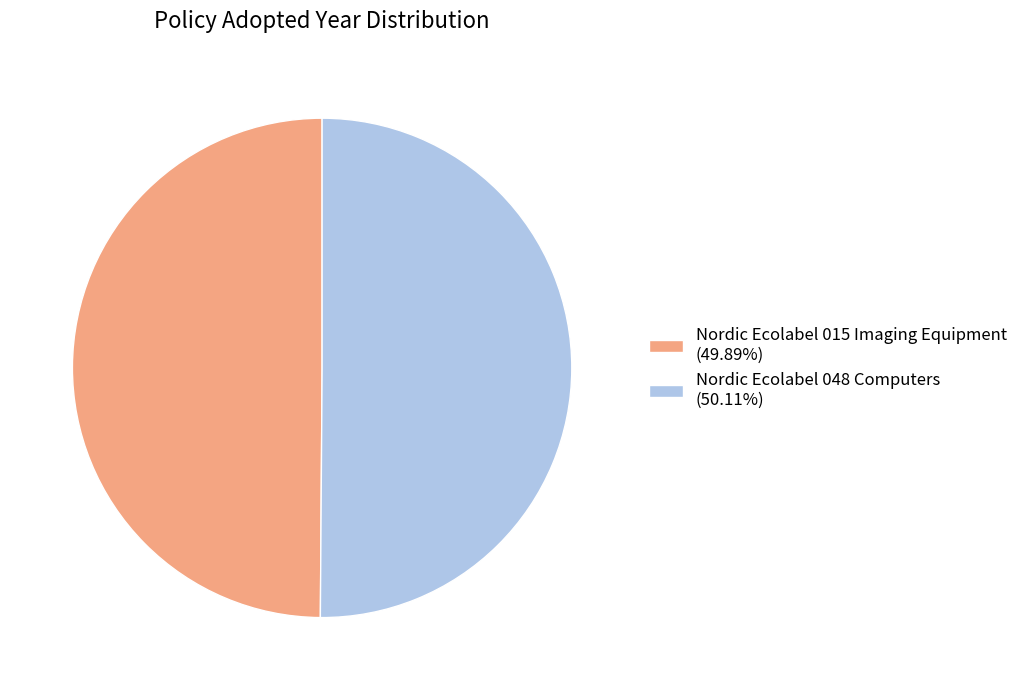

Combined, do Nordic Ecolabel 015 Imaging Equipment (49.89%) and Nordic Ecolabel 048 Computers (50.11%) account for over 50%?

Yes